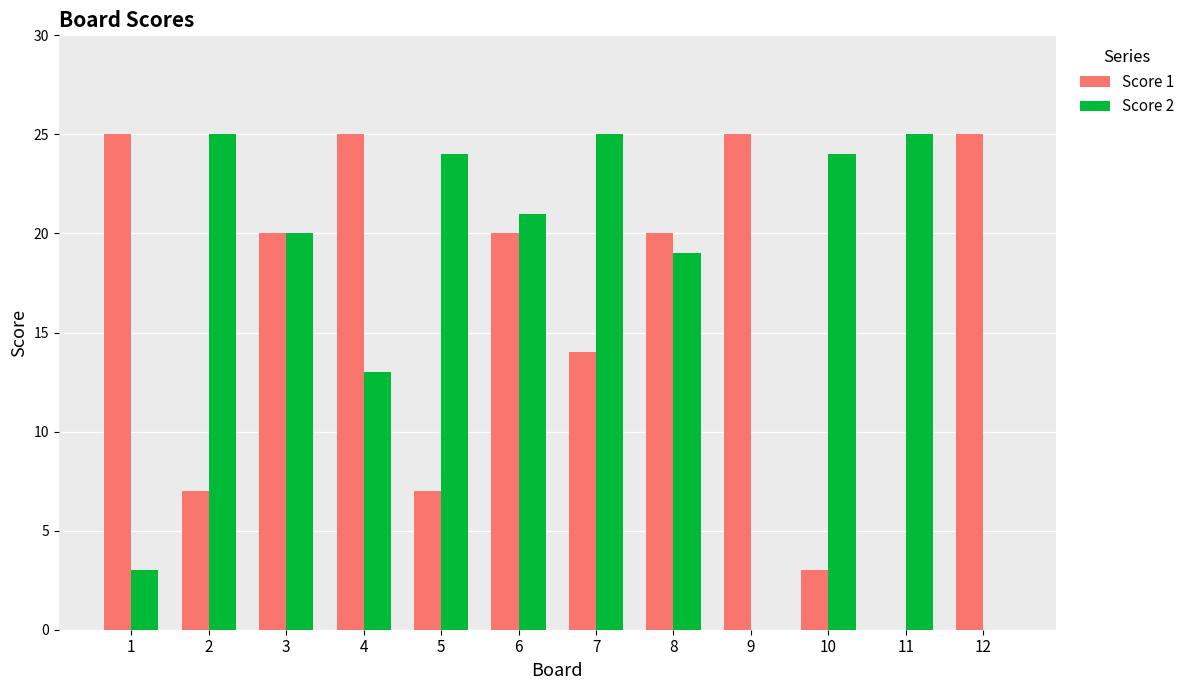

How many categories are shown in the chart?

12